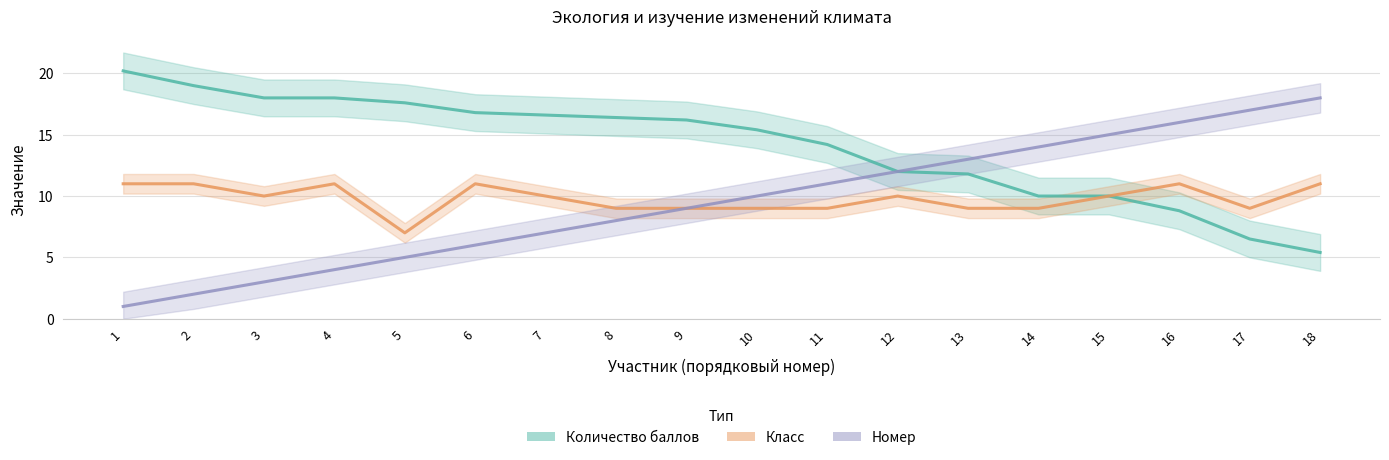

At which label does Класс first exceed 10?

1